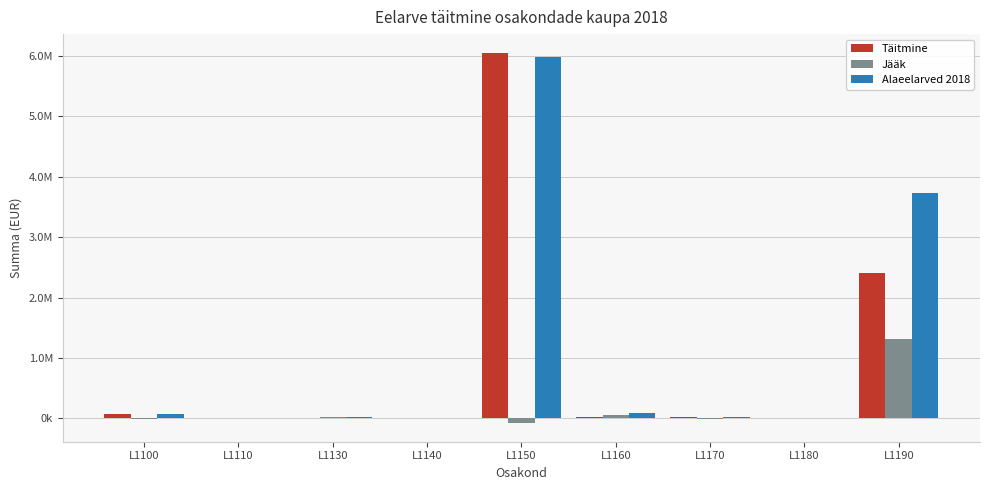

What are all the series names shown in the legend?

Täitmine, Jääk, Alaeelarved 2018